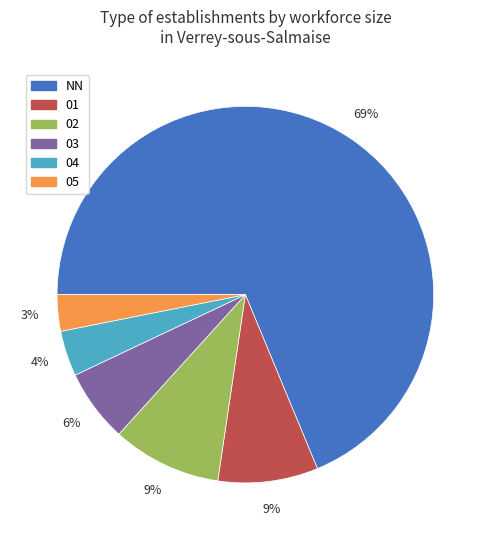

To the nearest percent, what is the difference between the 01 and 04 slice percentages?

5%